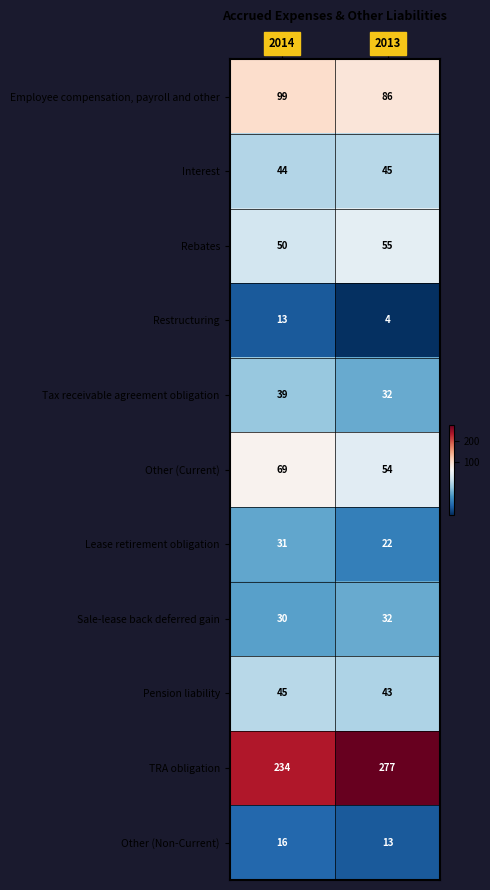

List the labels in order of Employee compensation, payroll and other value, smallest first.

2013, 2014